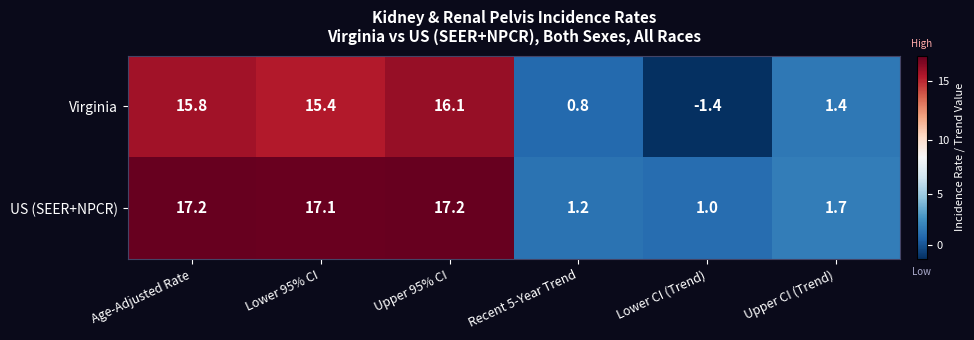

Where is US (SEER+NPCR) nearest to the value 9?

Upper CI (Trend)